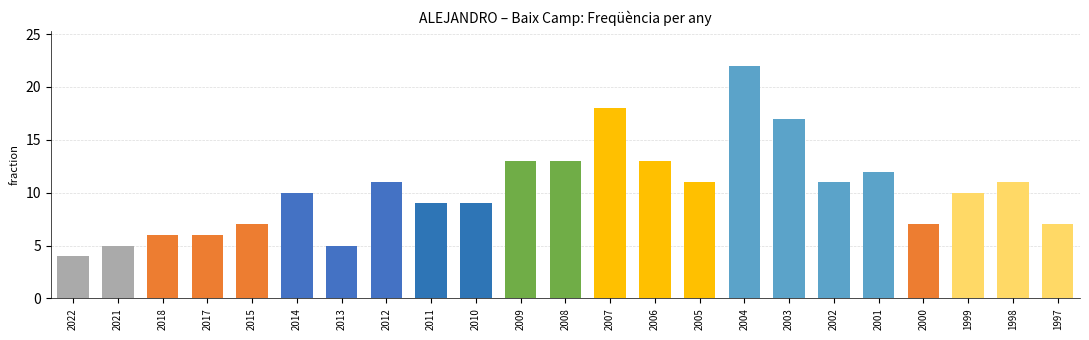

Which category has the highest value across all series?

2004